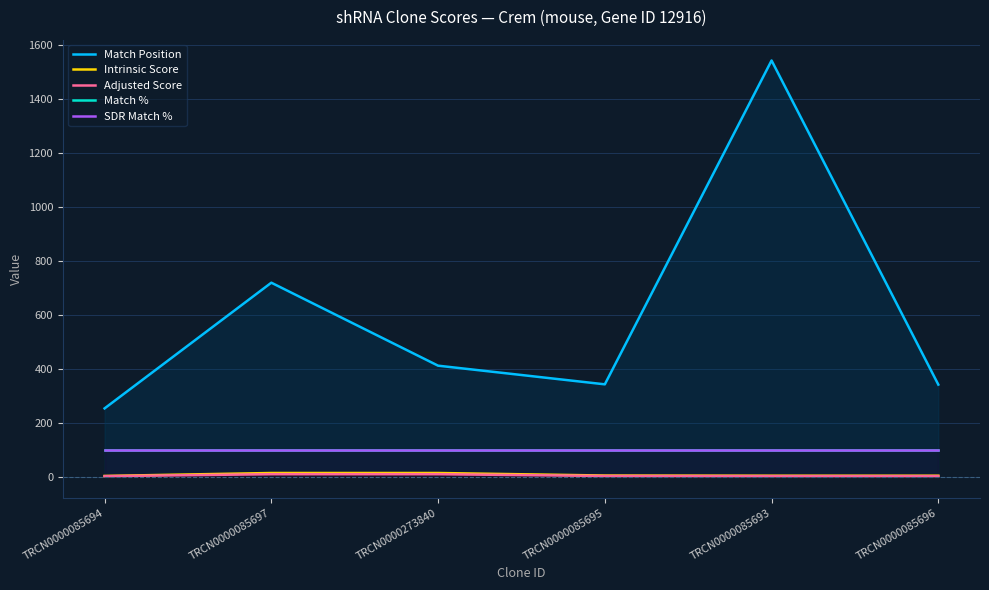

List the labels in order of Intrinsic Score value, smallest first.

TRCN0000085694, TRCN0000085693, TRCN0000085696, TRCN0000085695, TRCN0000085697, TRCN0000273840